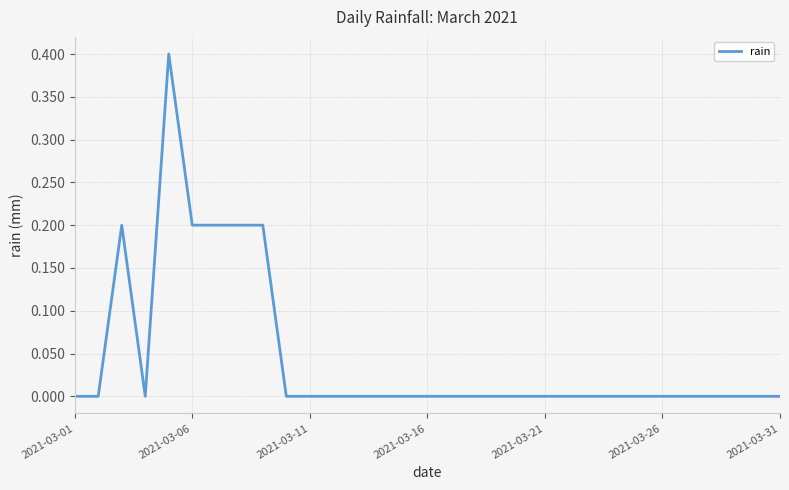

What is the maximum value shown in the chart?

0.4